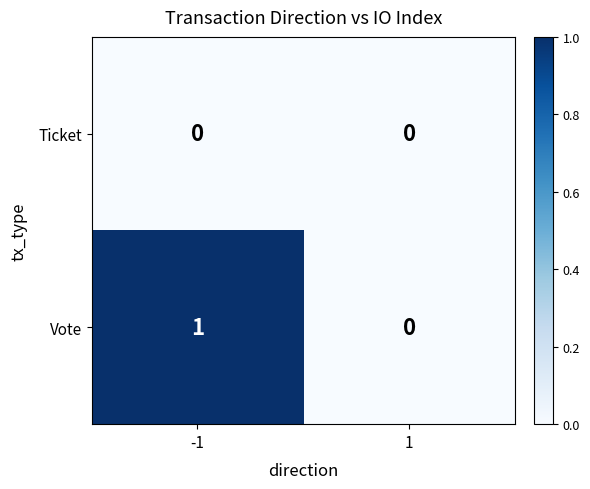

Reading right to left, what are all the values shown in this chart?

Ticket: 1=0	-1=0
Vote: 1=0	-1=1